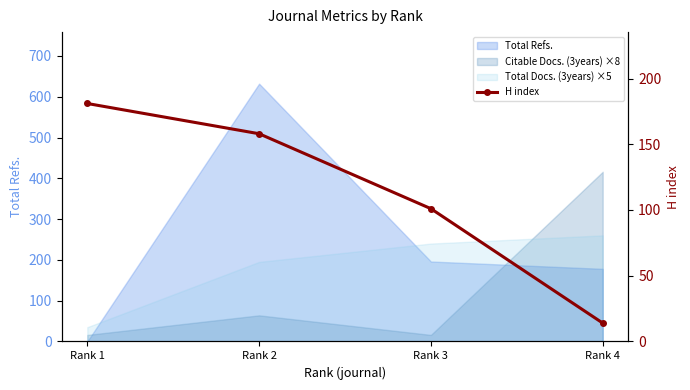

Reading left to right, extract all data points from this chart.

Rank 1=181	Rank 2=158	Rank 3=101	Rank 4=14